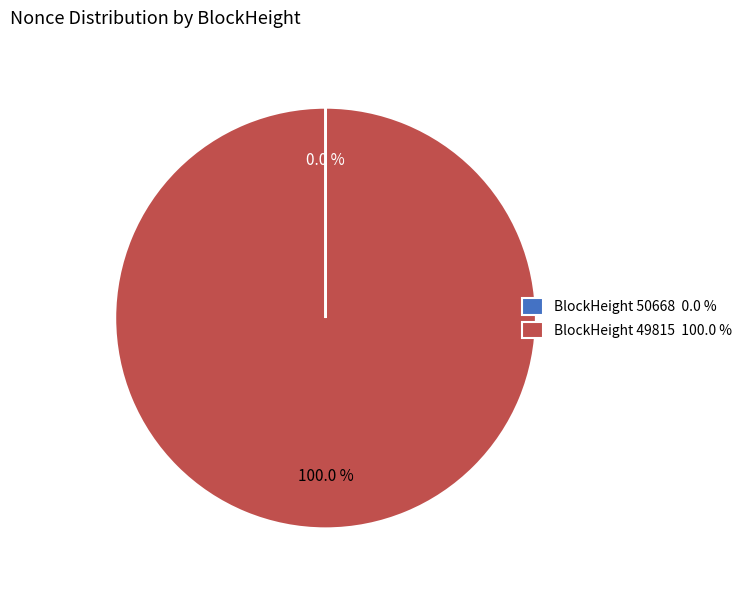

Which slice is the largest?

BlockHeight 49815 100.0 %